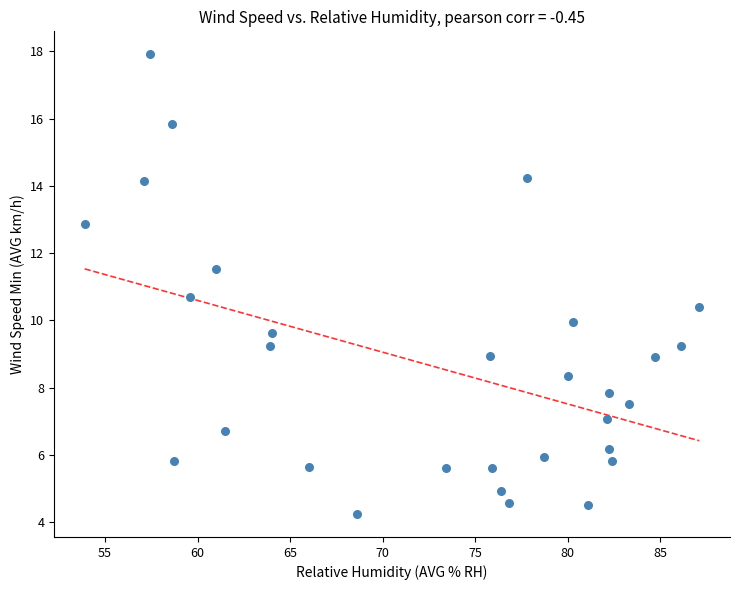

What is the range of Y values (max minus min)?

13.7